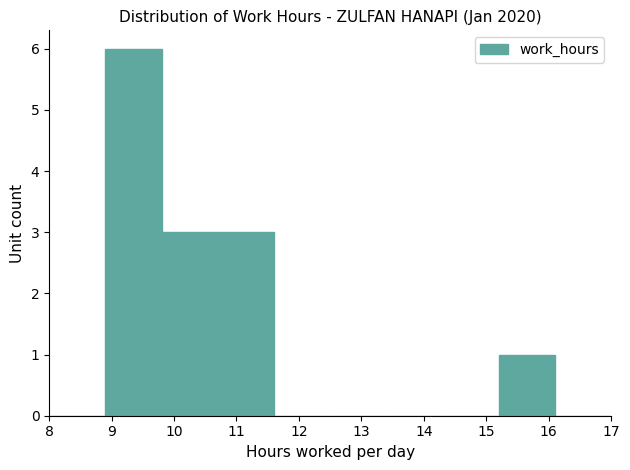

What is the height of the bar covering 15.2 to 16.1 on the x-axis? The values are not printed on the chart, so give them approximately, as read against the axis.

1